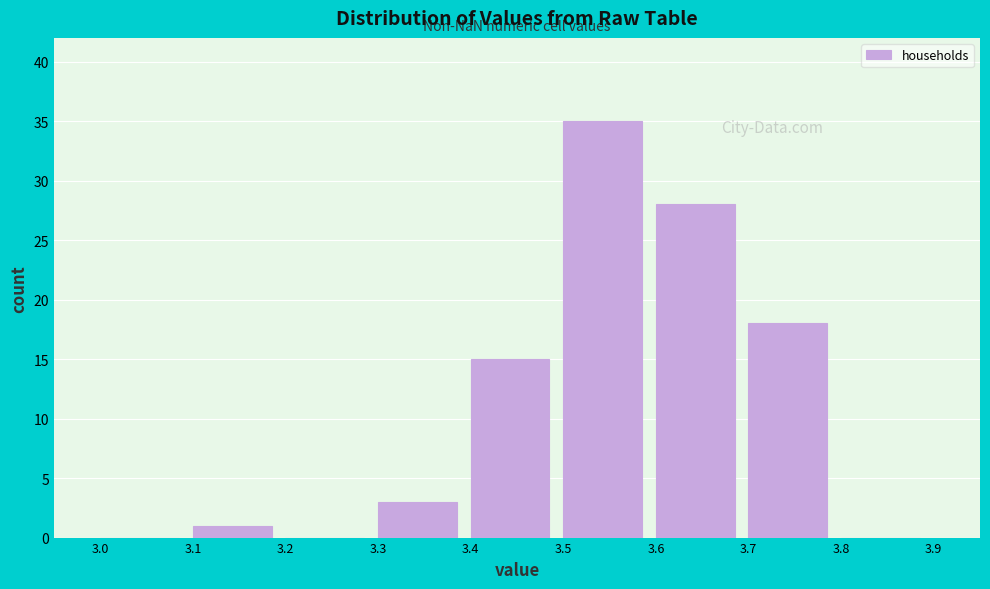

How tall is the bar that spans 3.4 to 3.5 on the x-axis? The values are not printed on the chart, so give them approximately, as read against the axis.

15